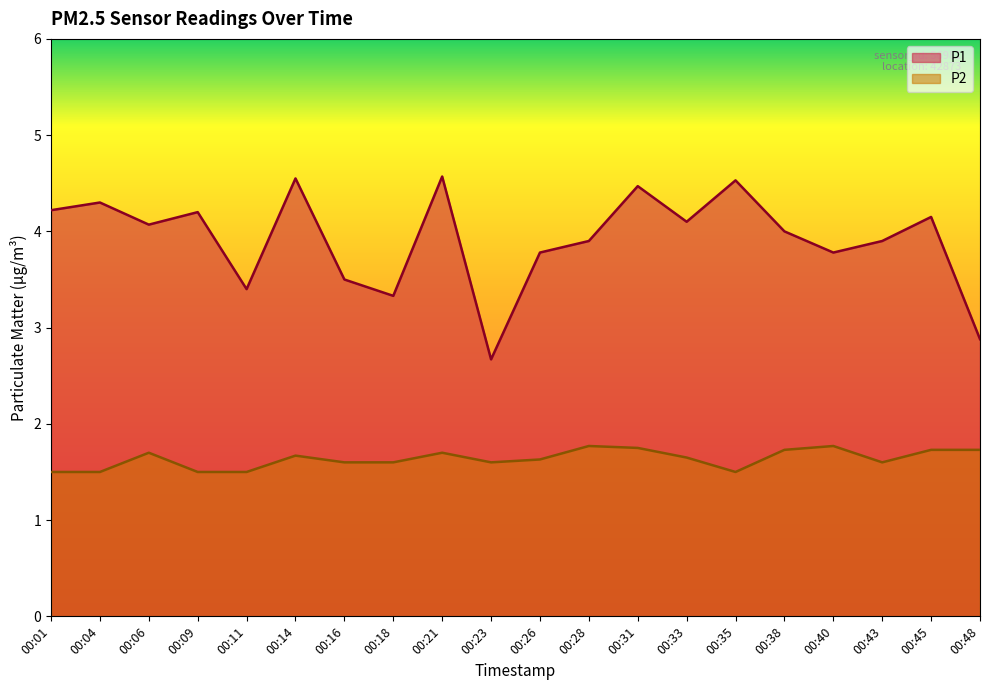

How many lines are shown in the chart?

2